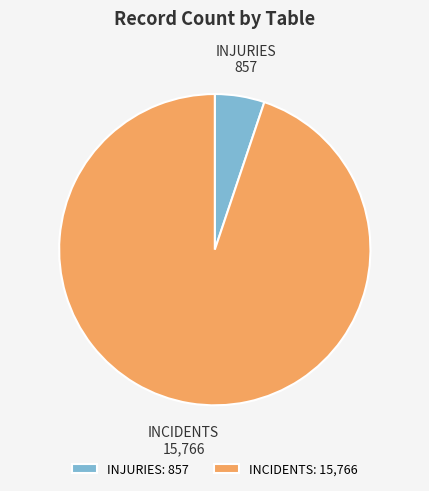

Which category has the biggest portion of the pie?

INCIDENTS